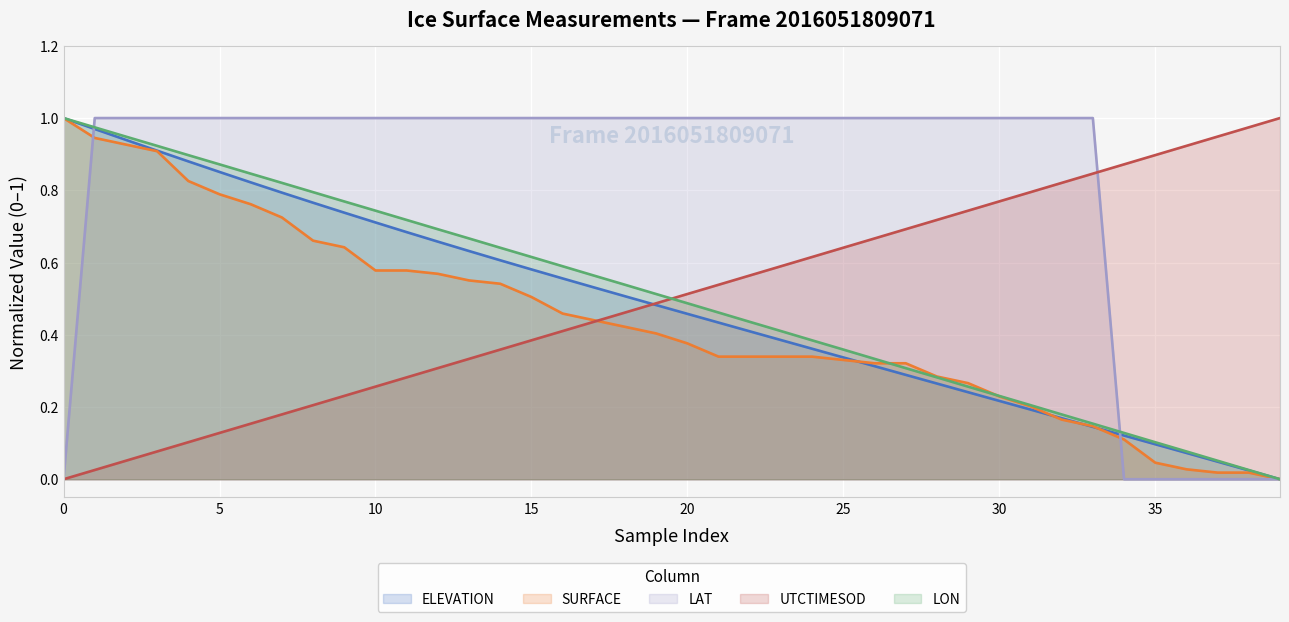

The value of SURFACE at 0 is 1.0. True or false?

True